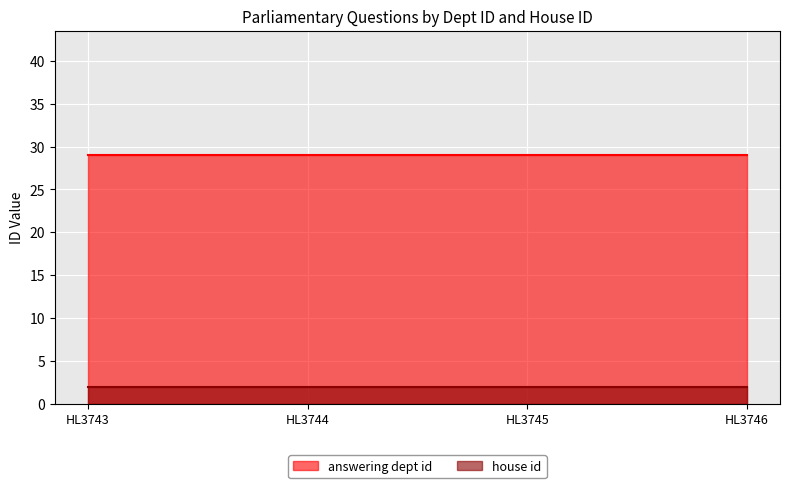

What is the maximum value for house id?

2